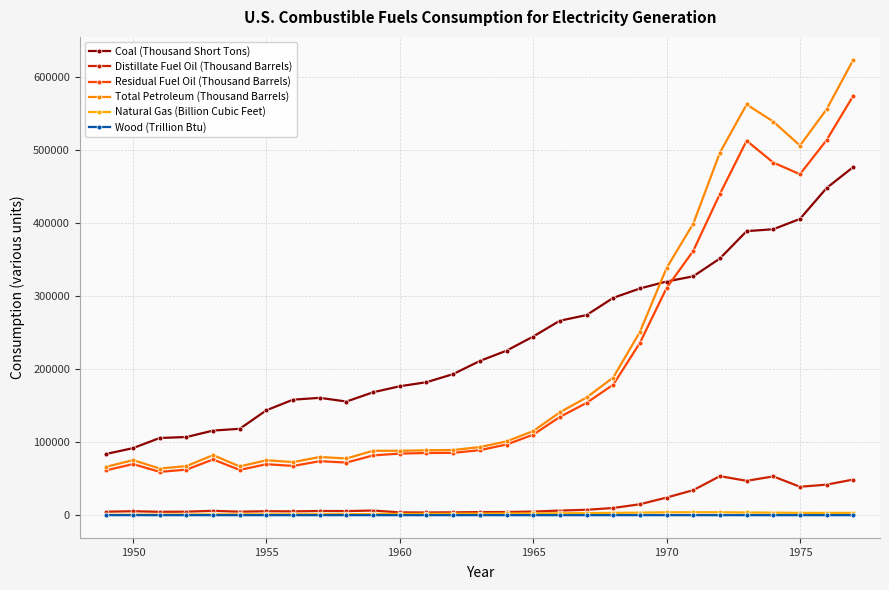

Does the chart have visible grid lines?

Yes